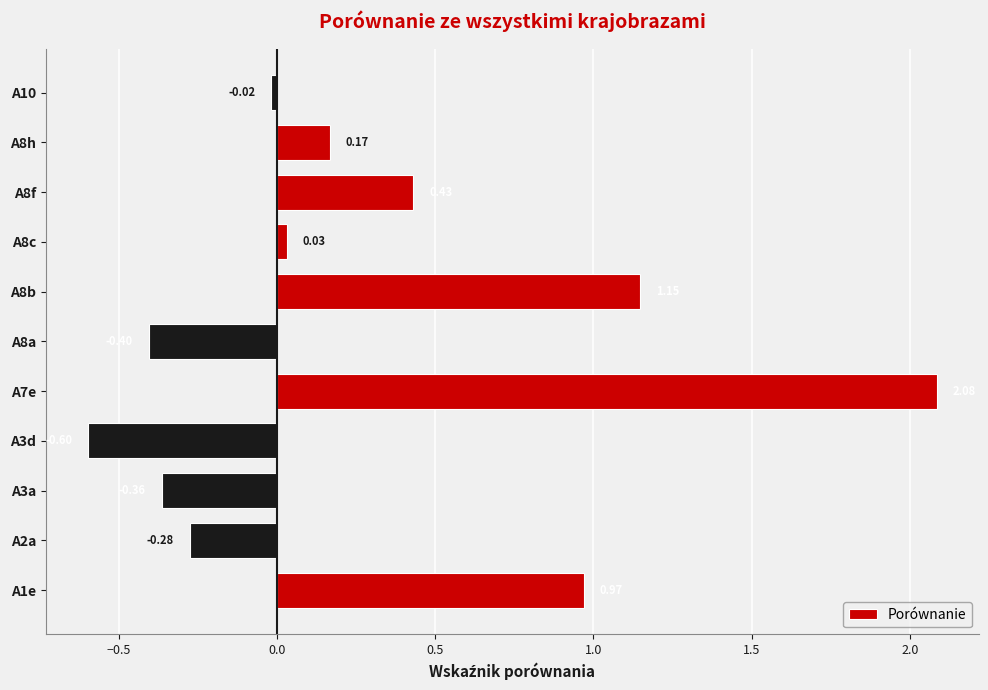

How many values are below zero?

5